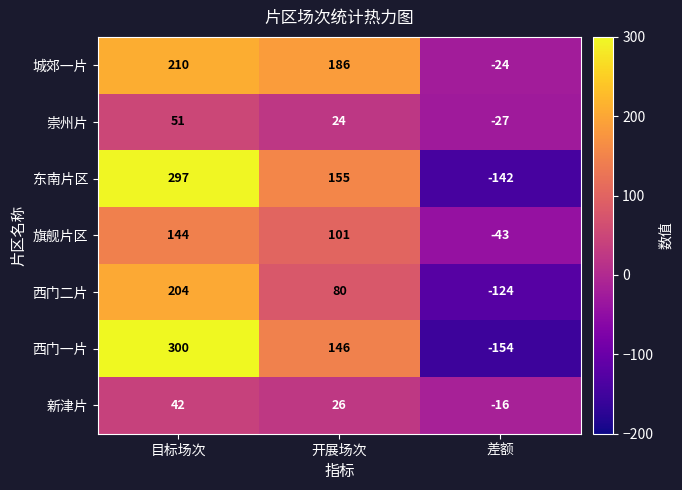

At which category is the sum across all series the highest?

目标场次